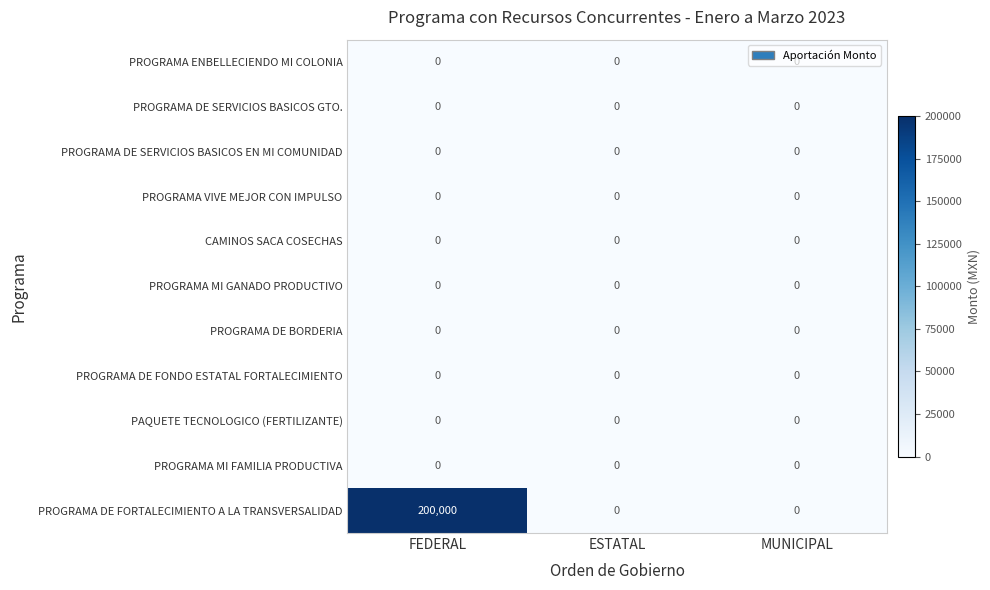

What is the maximum value shown in the chart?

200000